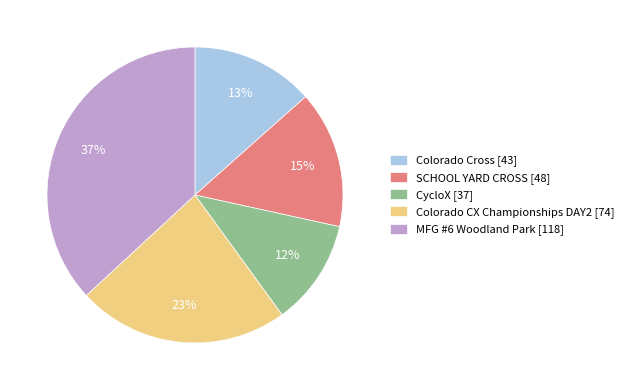

Is there a majority slice in this chart?

No